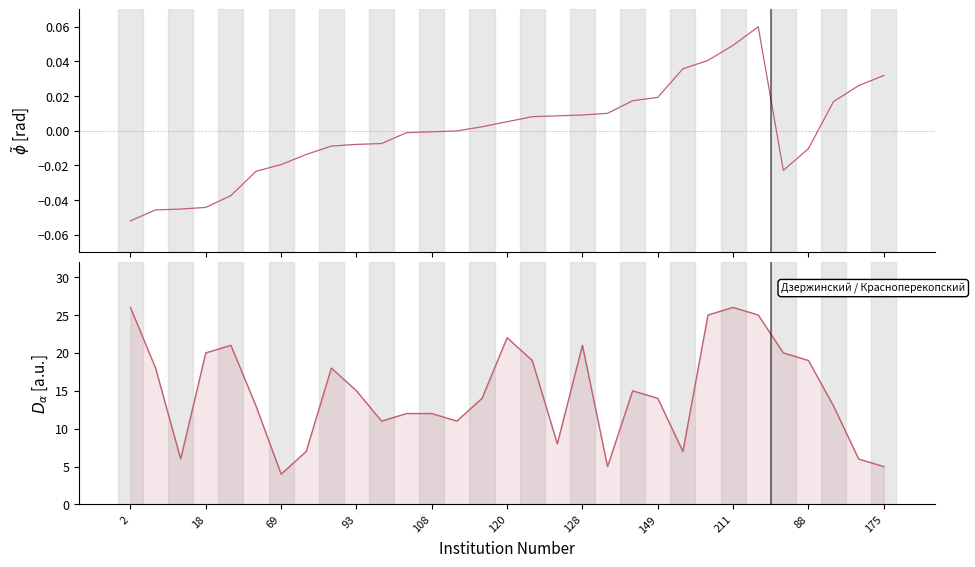

How many series are shown in this chart?

2